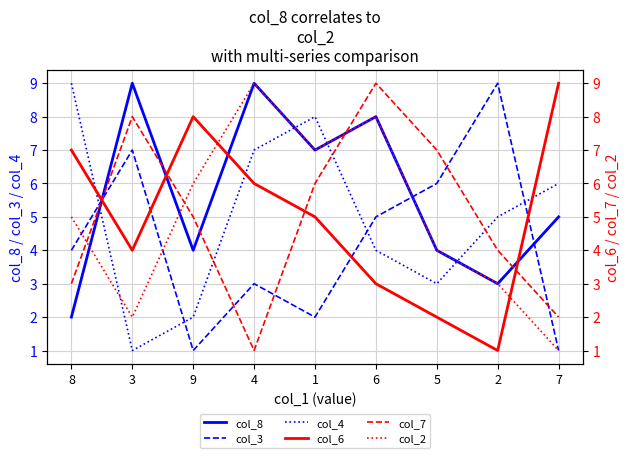

List the labels in order of col_8 value, largest first.

3, 4, 6, 1, 7, 9, 5, 2, 8